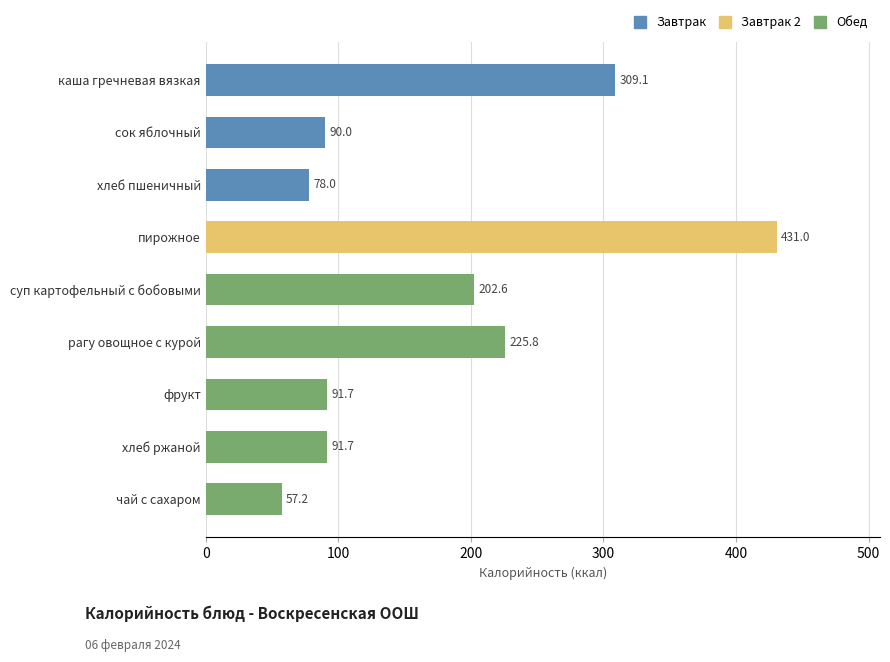

What is the value of the 6th bar from the left?

225.8